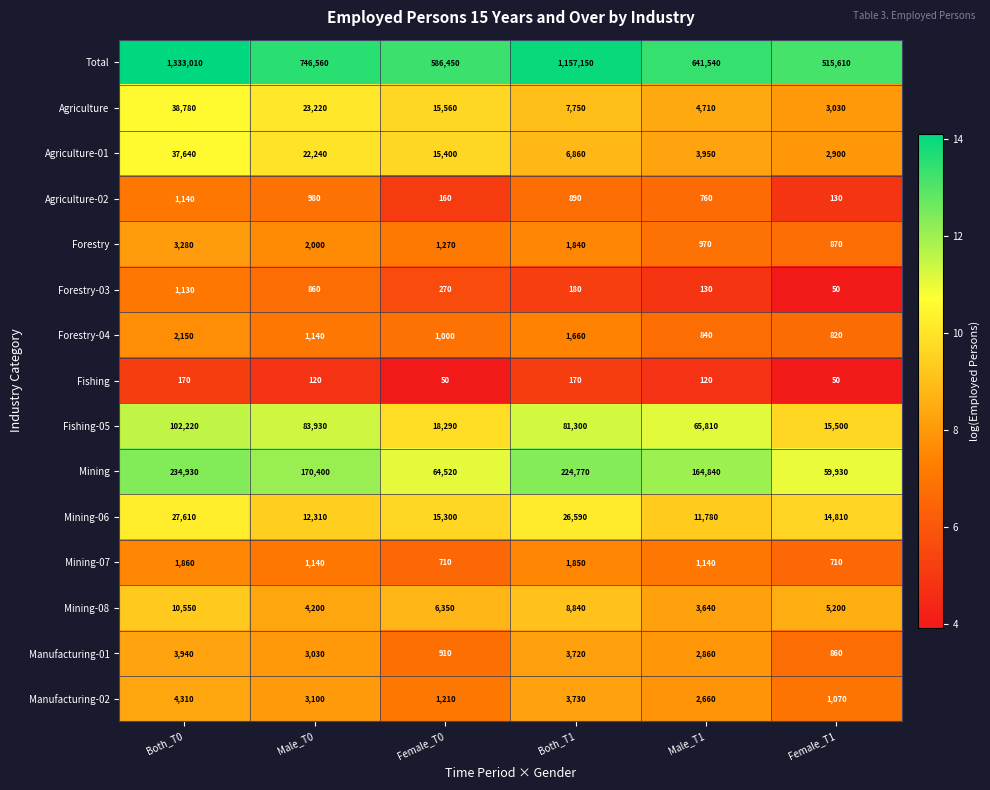

What is the sum of the Manufacturing-02 values at Male_T0 and Male_T1?

5760